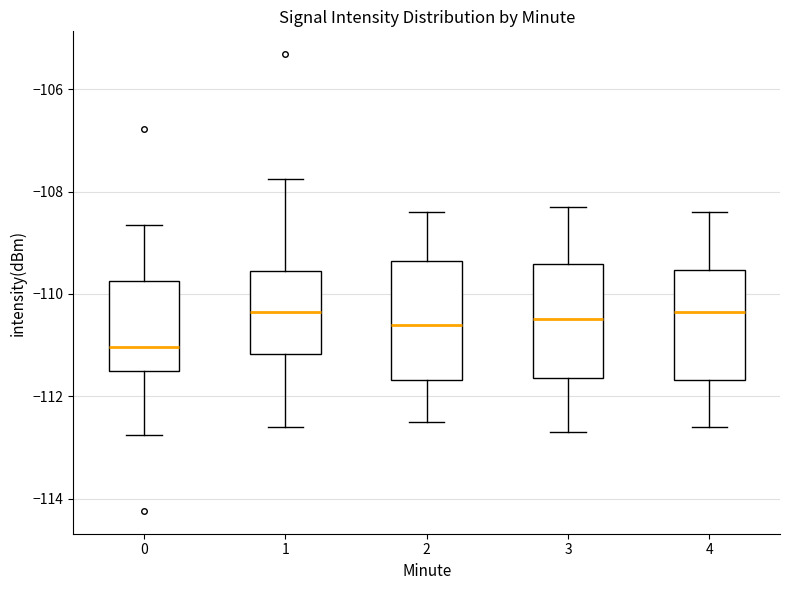

Which box's median line is the lowest?

0